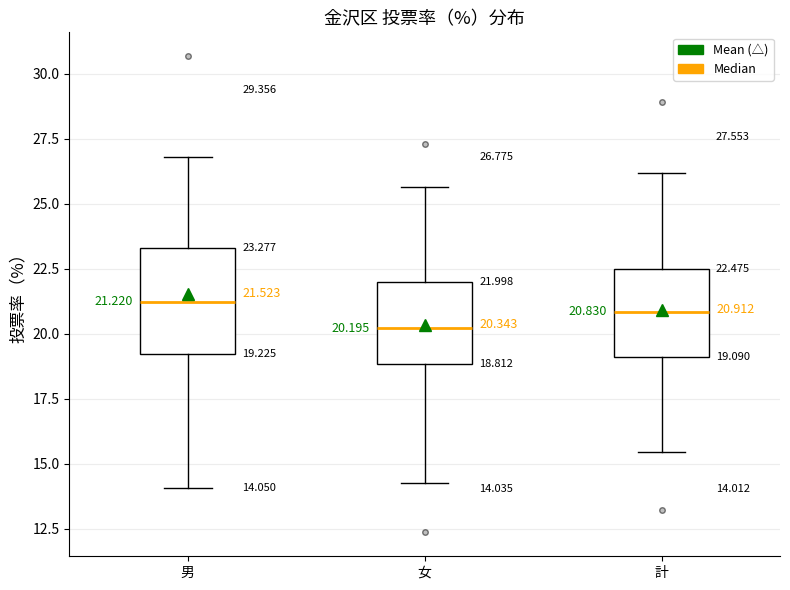

Which box is the tallest, from its lower edge to its upper edge?

男